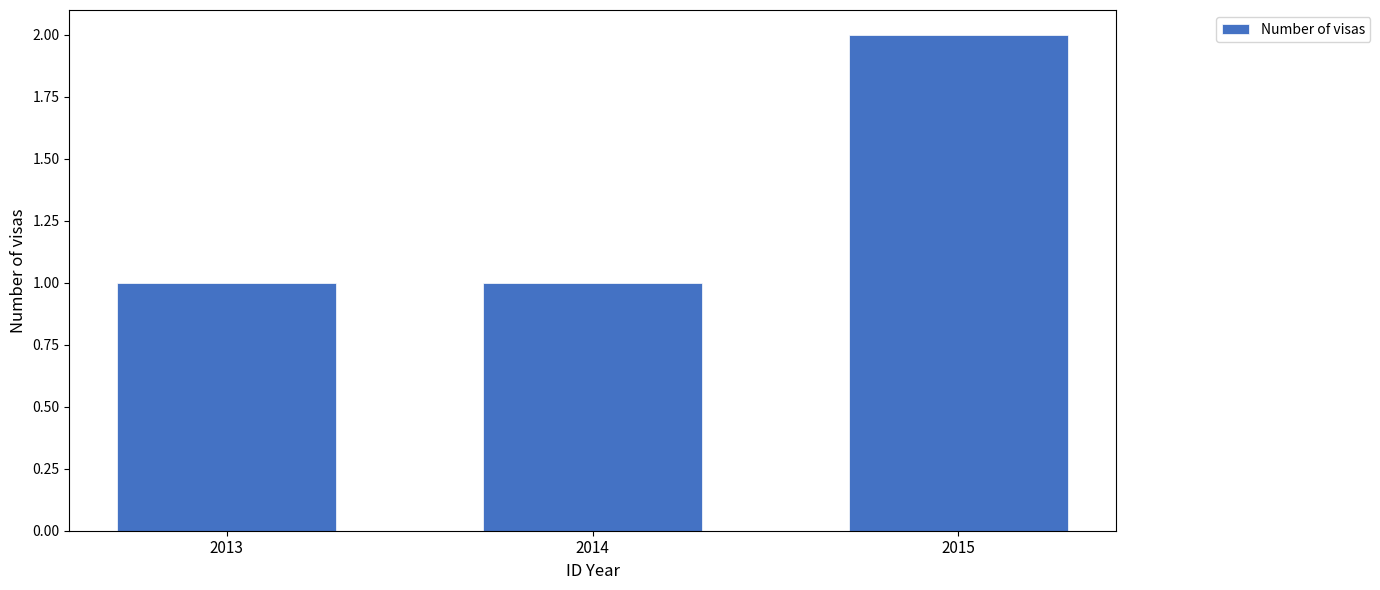

What is the value of the 3rd bar from the left?

2